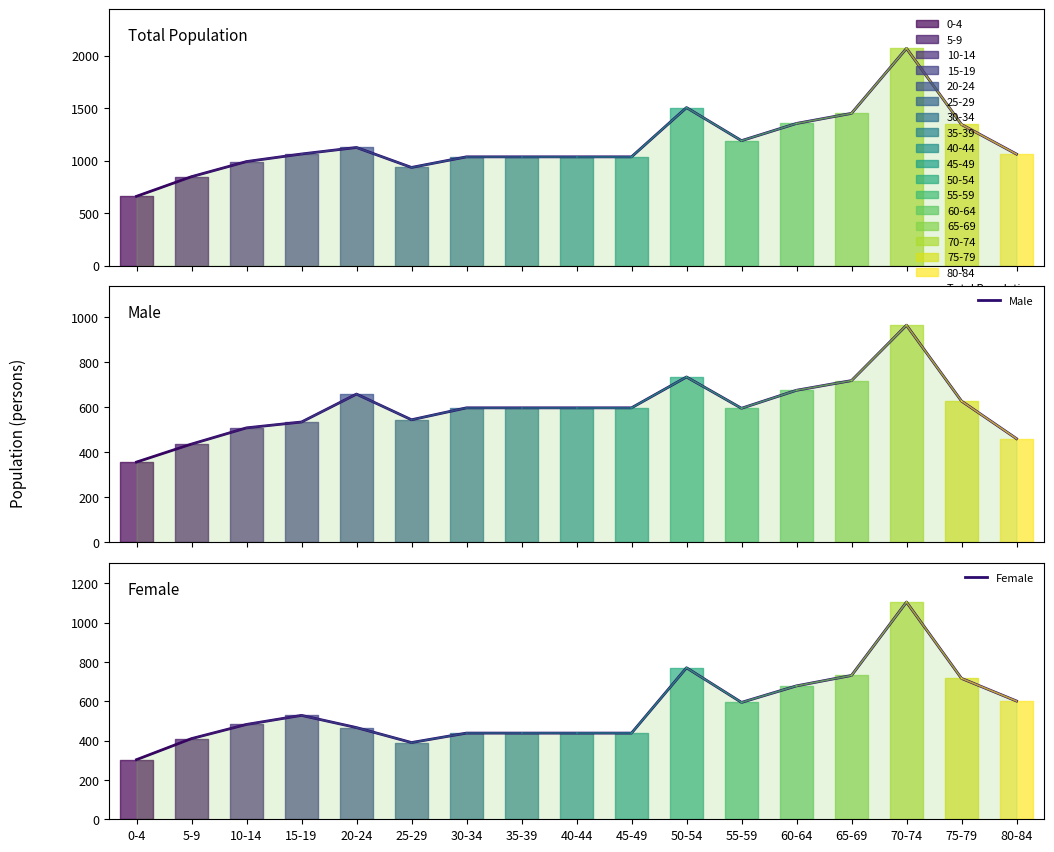

What is the average value of the Female series?

560